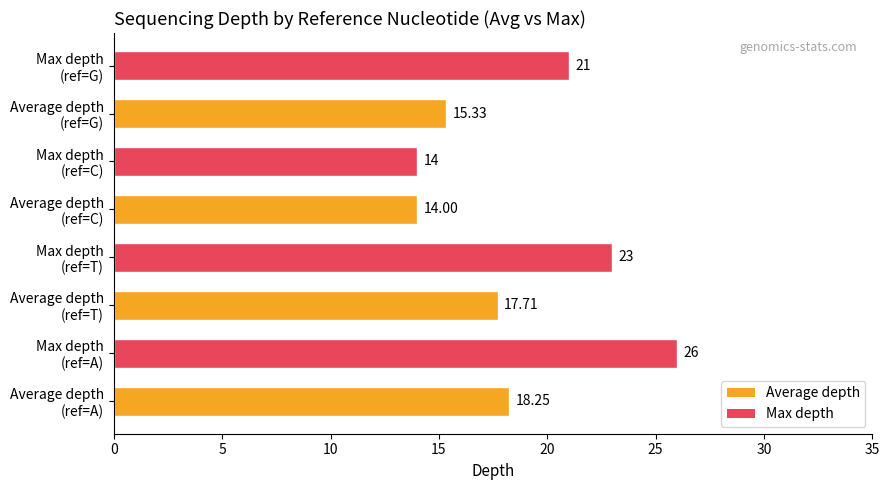

What is the difference between the maximum and second lowest values?

12.0